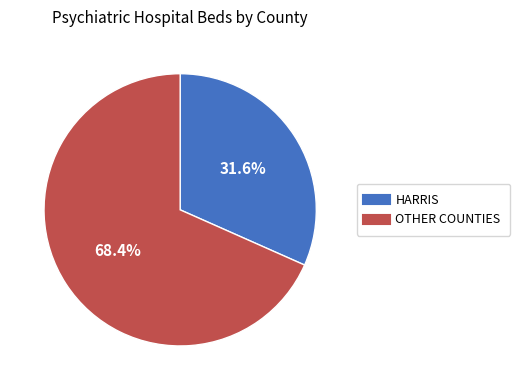

How many slices are in this pie chart?

2